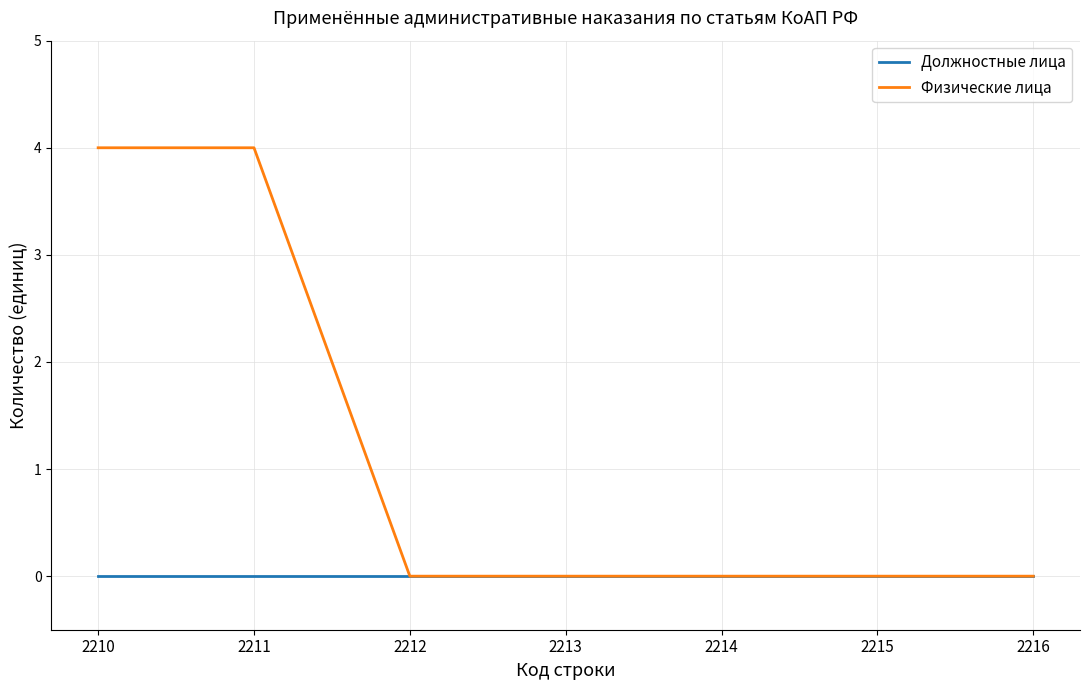

Rank the series by their average value, from lowest to highest.

Должностные лица, Физические лица